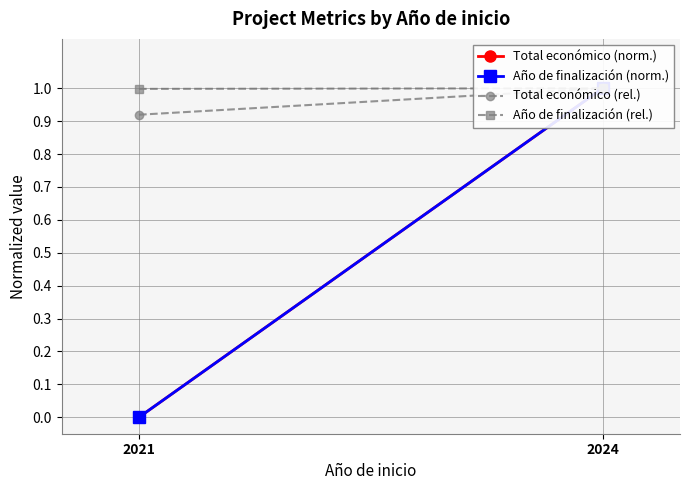

Which category has the lowest value in the Total económico (norm.) series?

2021